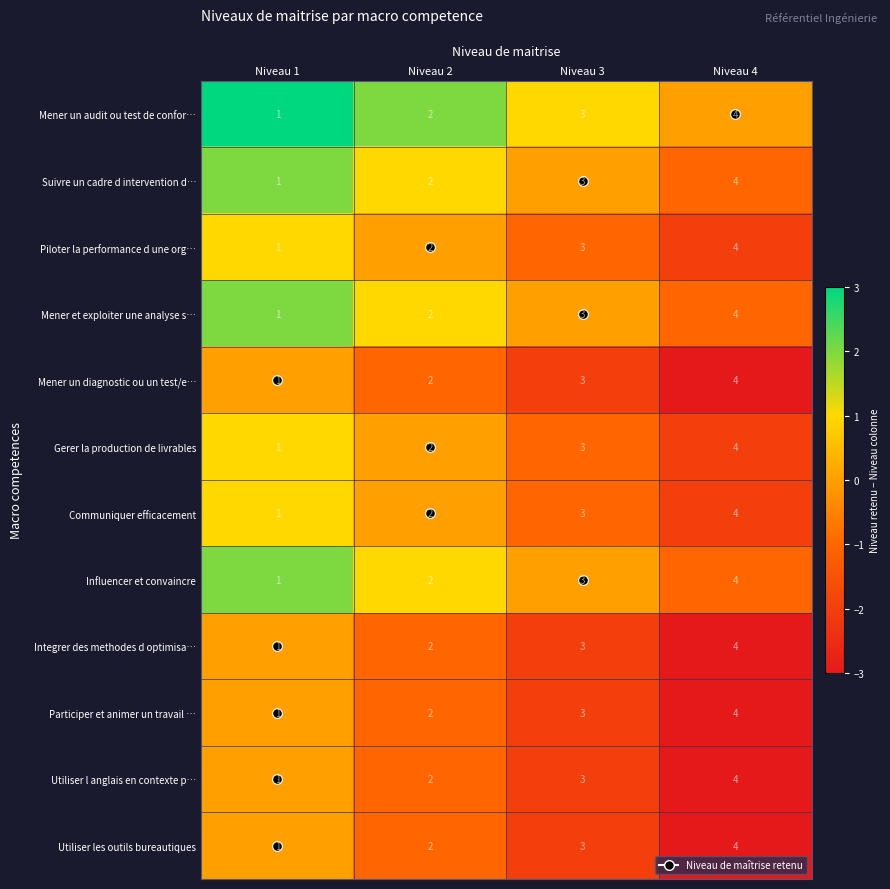

At which category is the sum across all series the highest?

Niveau 4